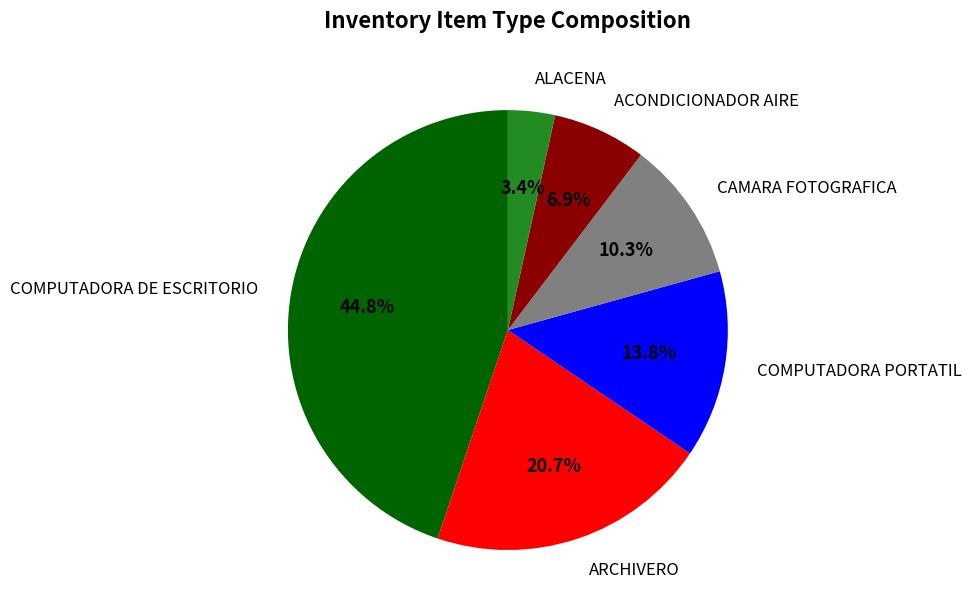

Count the number of slices in the pie.

6